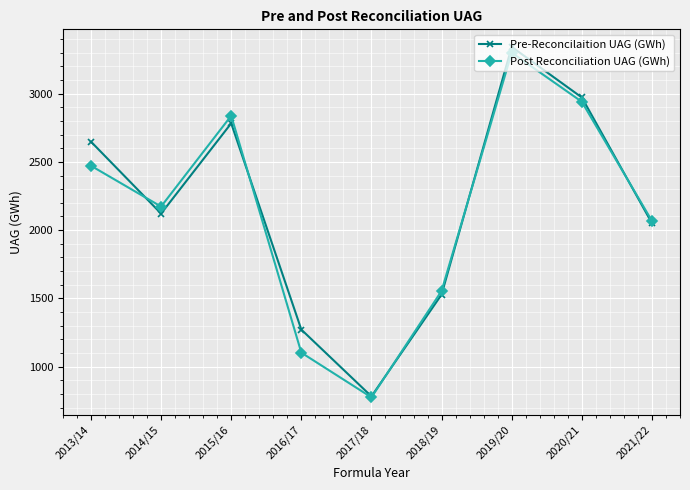

At which label is Pre-Reconcilaition UAG (GWh) closest to 2062?

2021/22